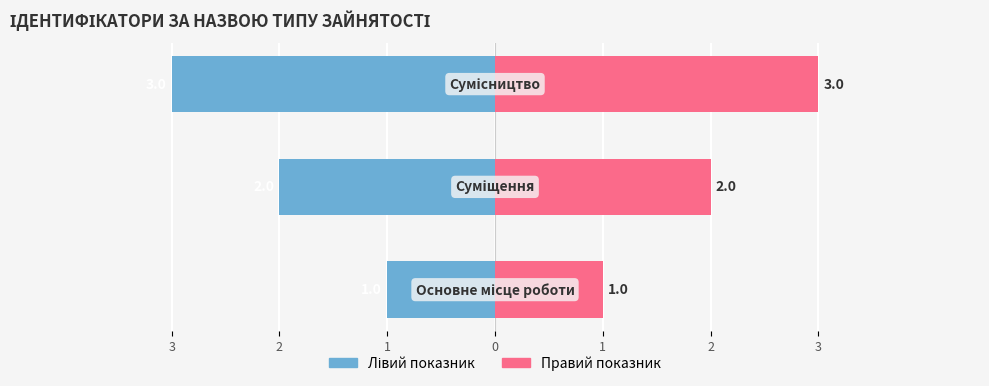

Is it true that Лівий показник equals -4 at 2?

False